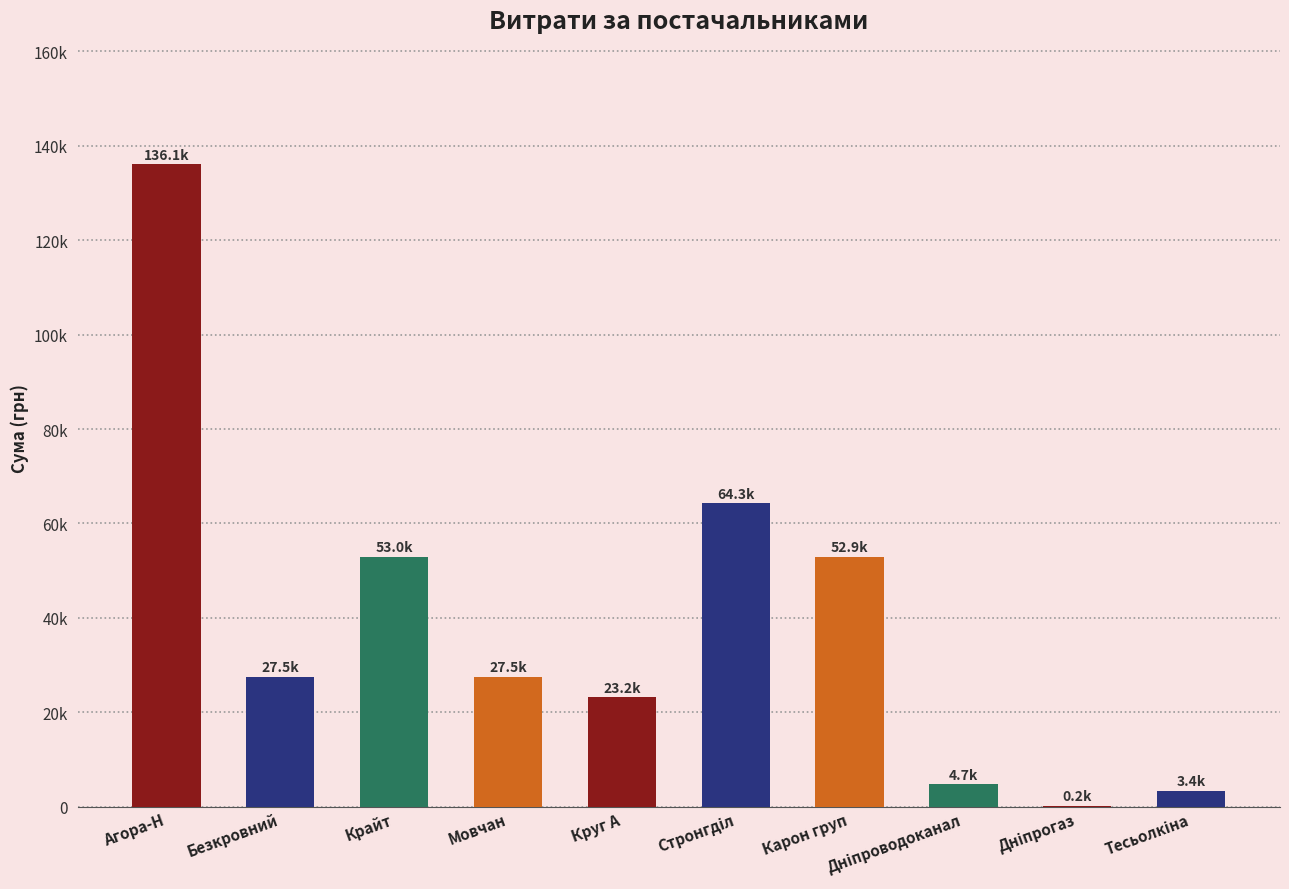

The value at Безкровний is 14487.1. True or false?

False